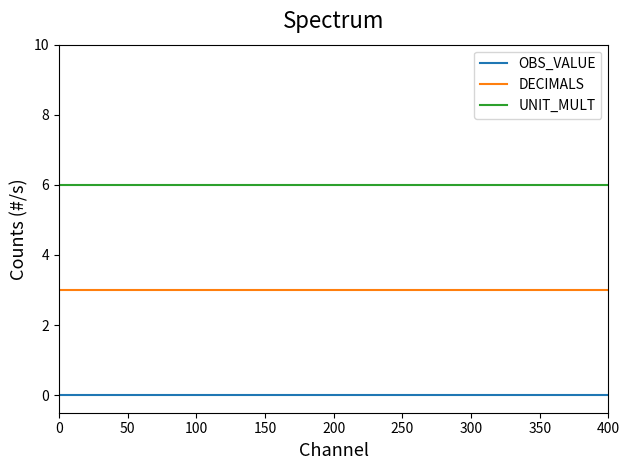

What is the highest value of the DECIMALS series?

3